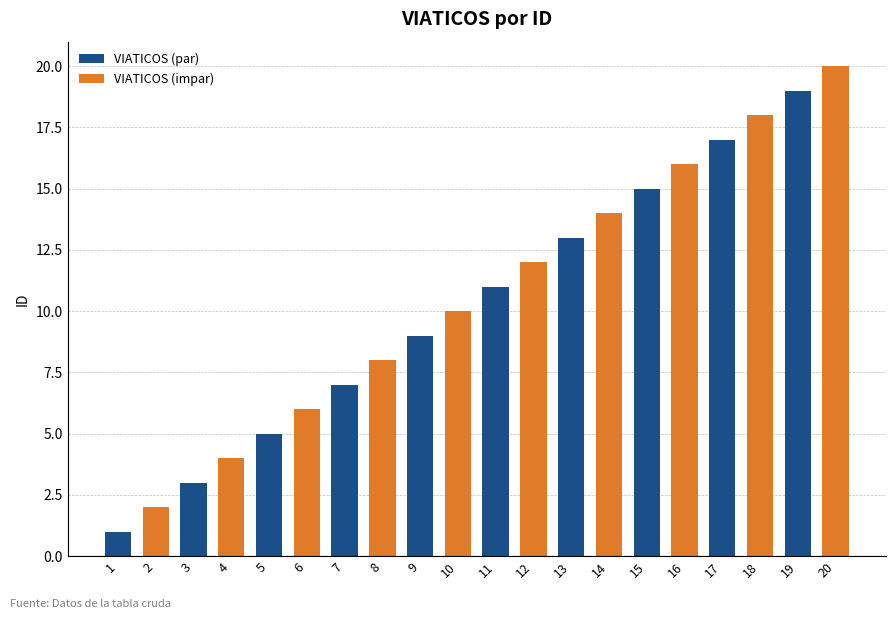

The chart shows a value of 9 at 9. True or false?

True